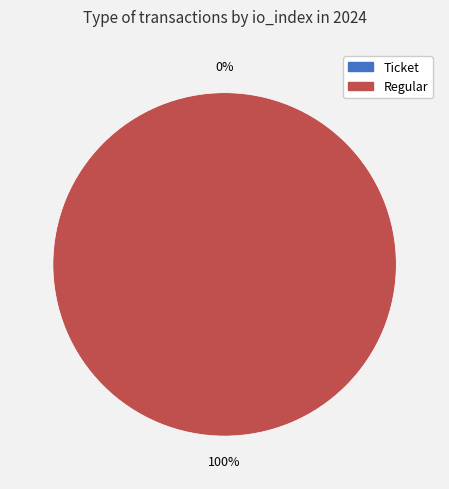

Rank the categories by value from highest to lowest.

Regular, Ticket